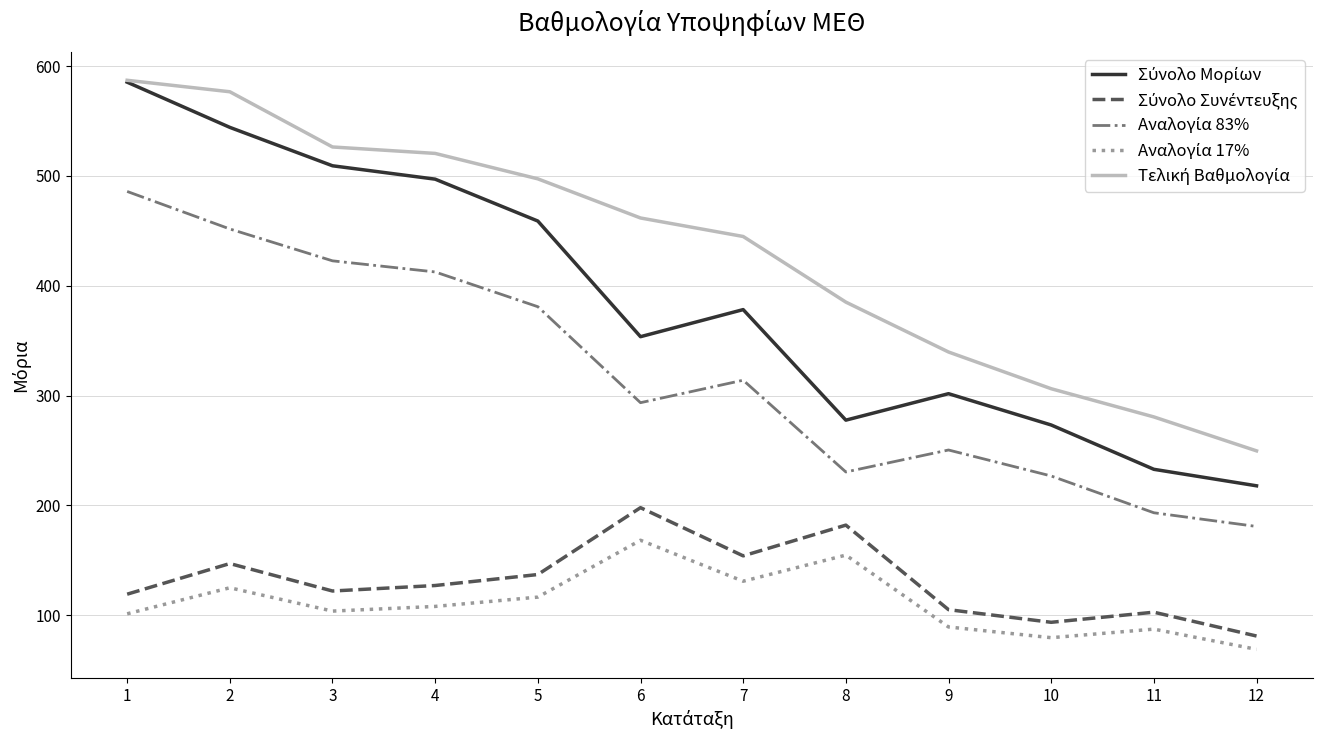

What is the greatest value displayed?

587.1